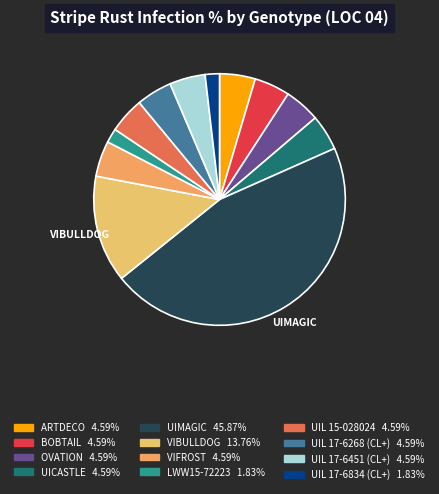

Does any single category account for the majority?

No